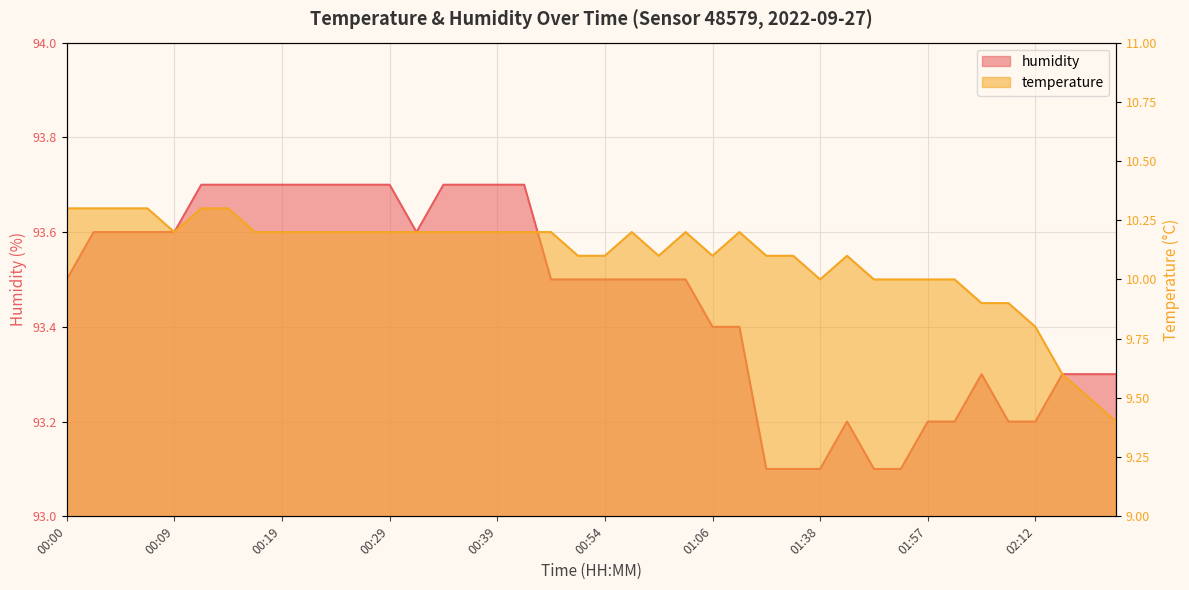

What is the maximum value for temperature?

10.3